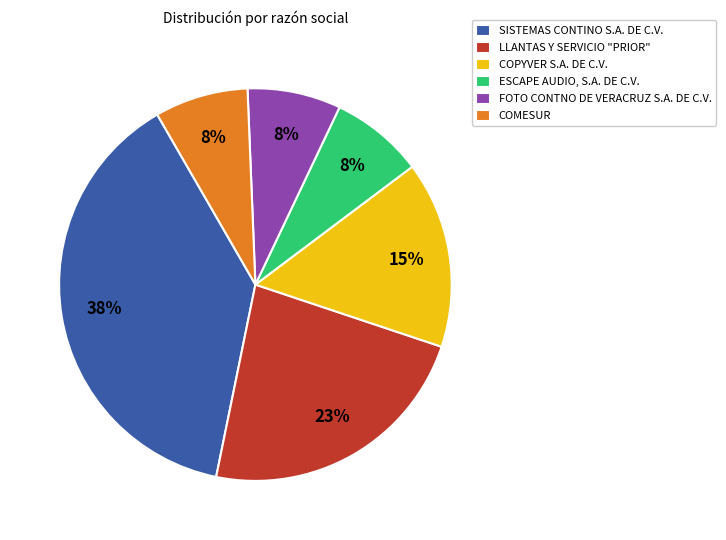

Is COMESUR the majority of the pie?

No